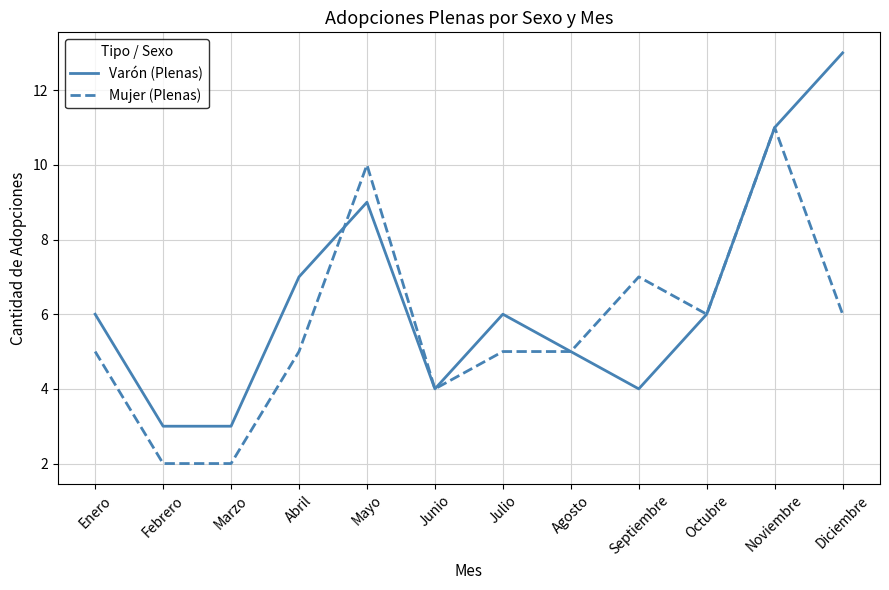

What are all the series names shown in the legend?

Varón (Plenas), Mujer (Plenas)